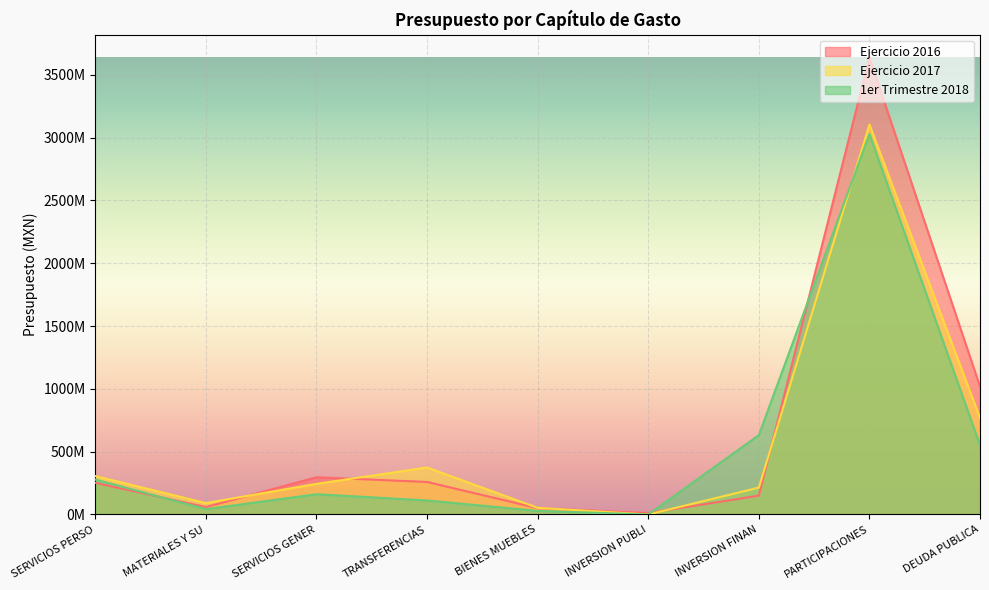

What are all the series names shown in the legend?

Ejercicio 2016, Ejercicio 2017, 1er Trimestre 2018